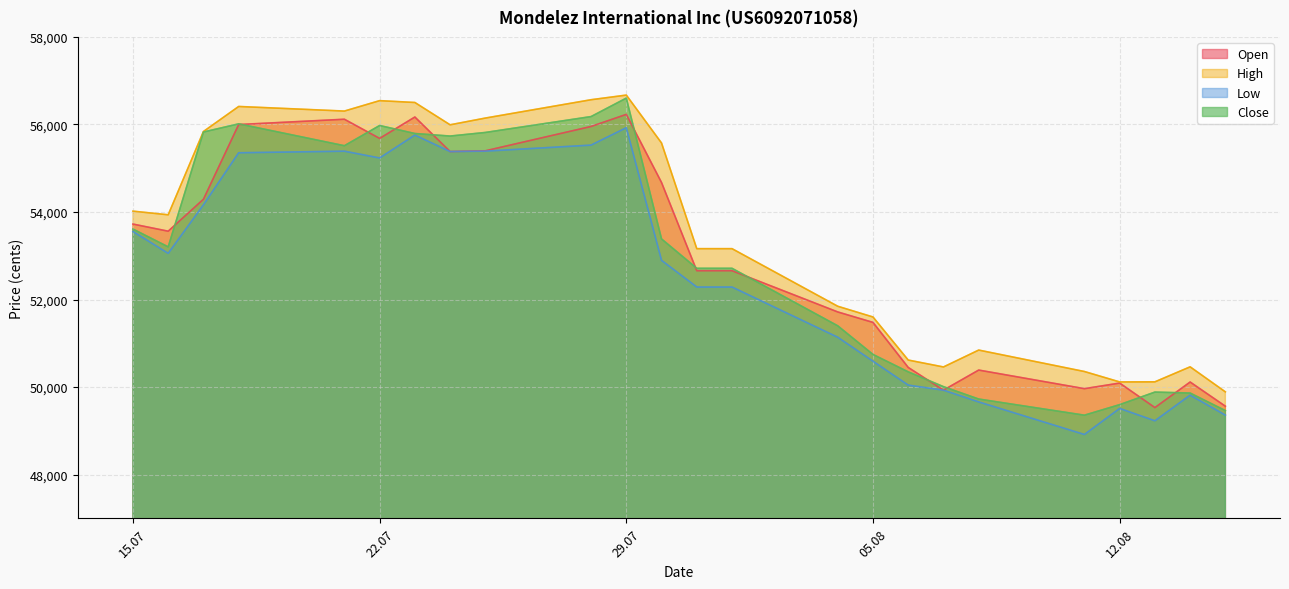

What is the difference between the second highest and minimum values in the Open series?

6639